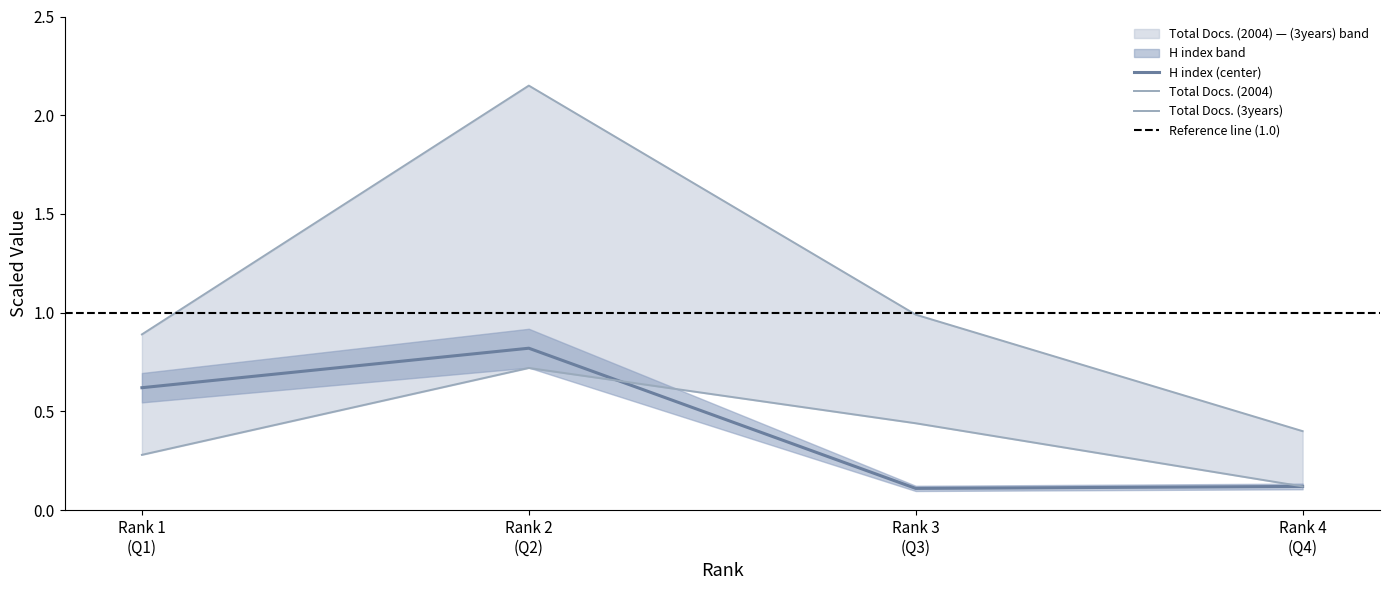

Is the value of H index at 1 greater than the value of Total Docs. (2004) at 2?

No